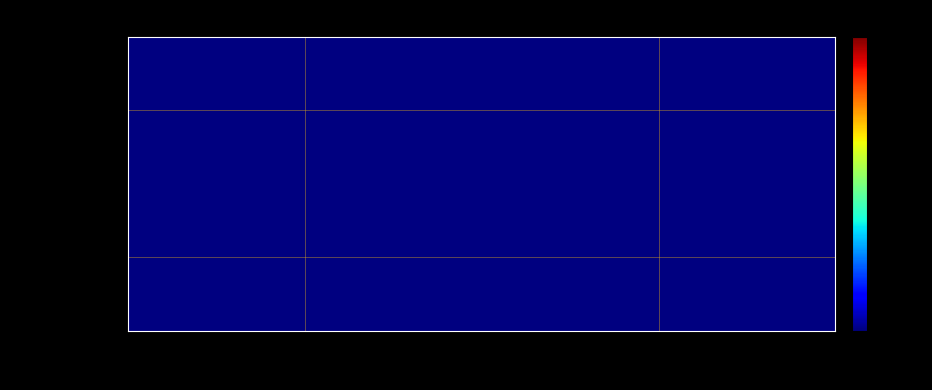

At how many categories does at least one series exceed 203?

1